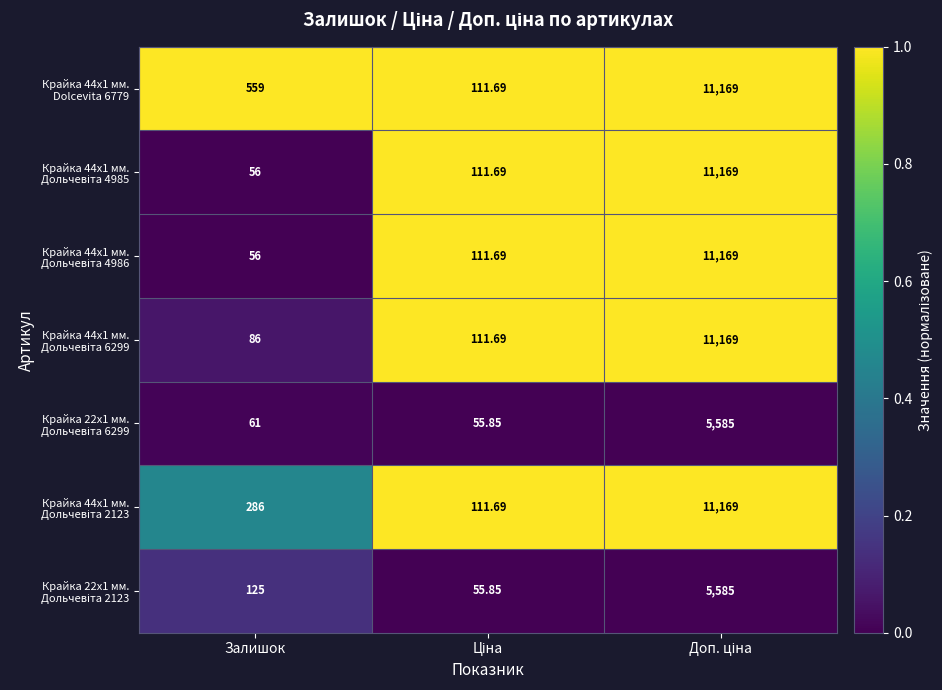

How many categories are shown in the chart?

3